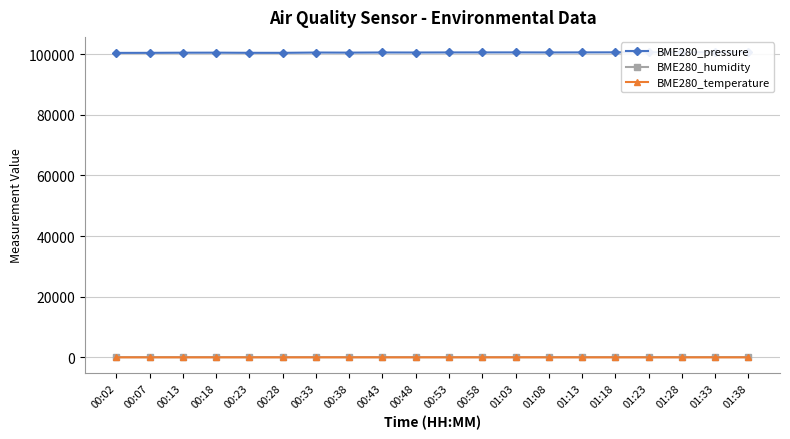

Between 00:48 and 00:58, which is larger?

00:58